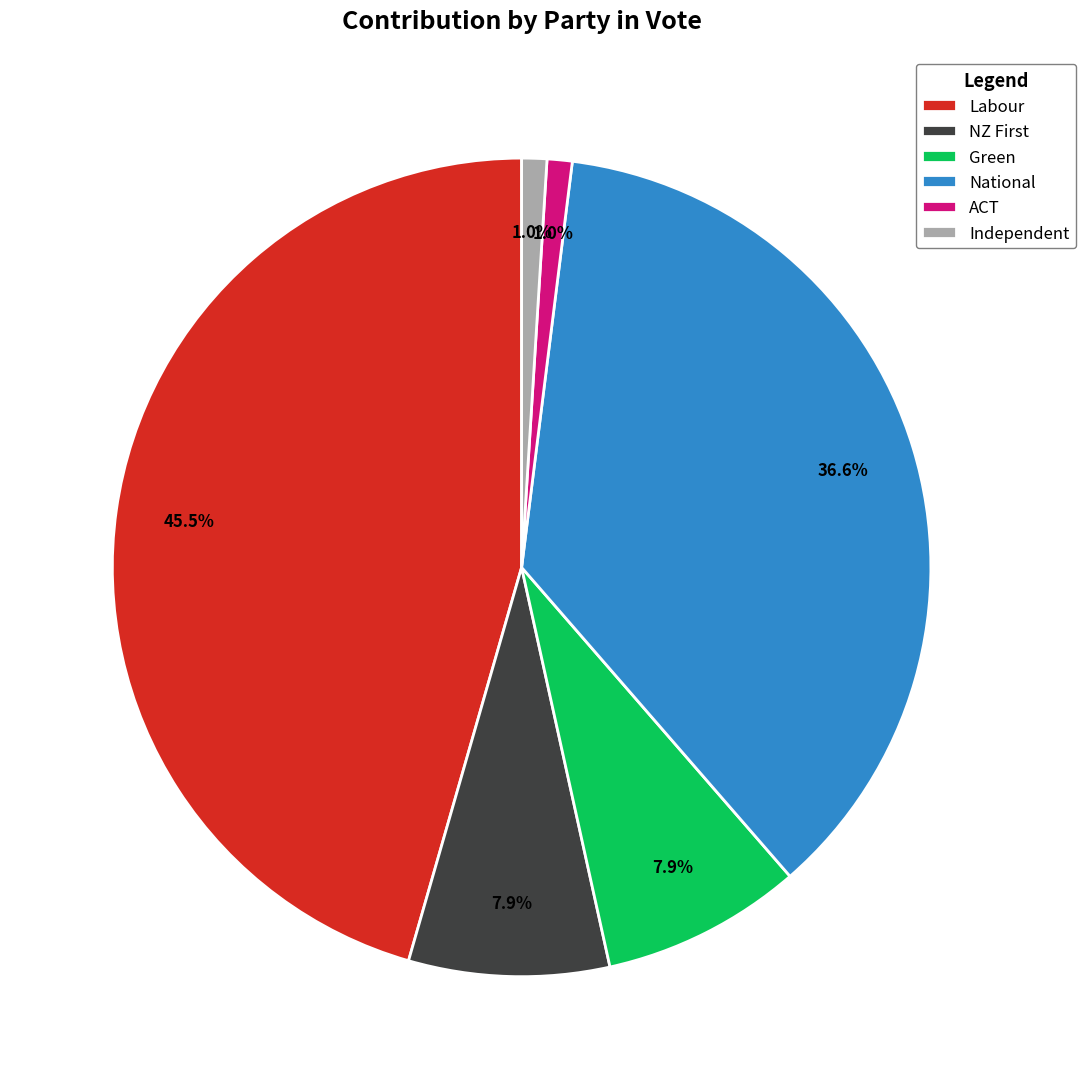

How much of the chart is everything except Green?

92.1%